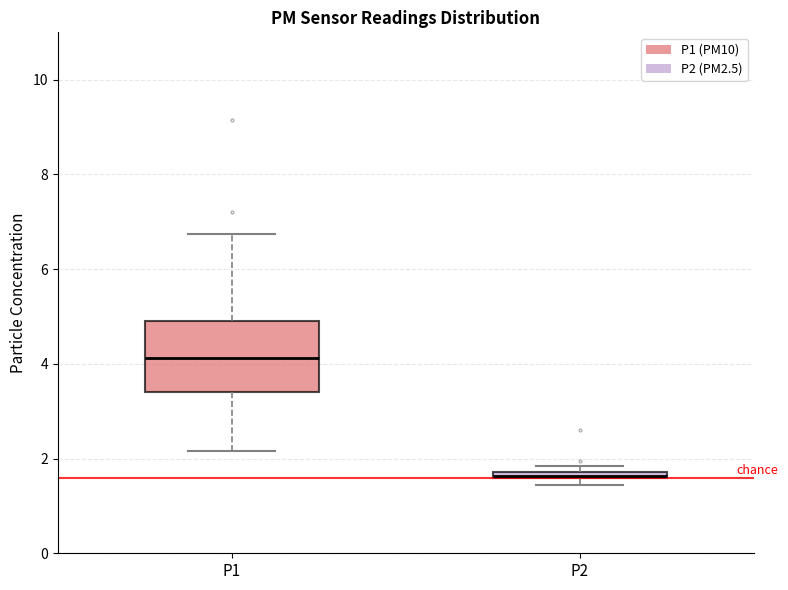

Where is the upper edge of the box for P1 on the y-axis? The values are not printed on the chart, so give them approximately, as read against the axis.

5.0